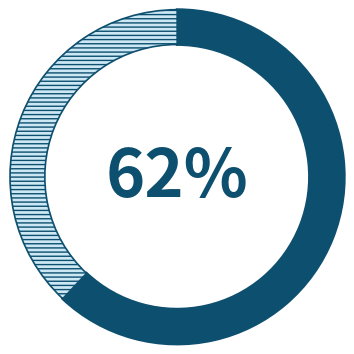

Is there any slice that represents more than half of the pie?

Yes